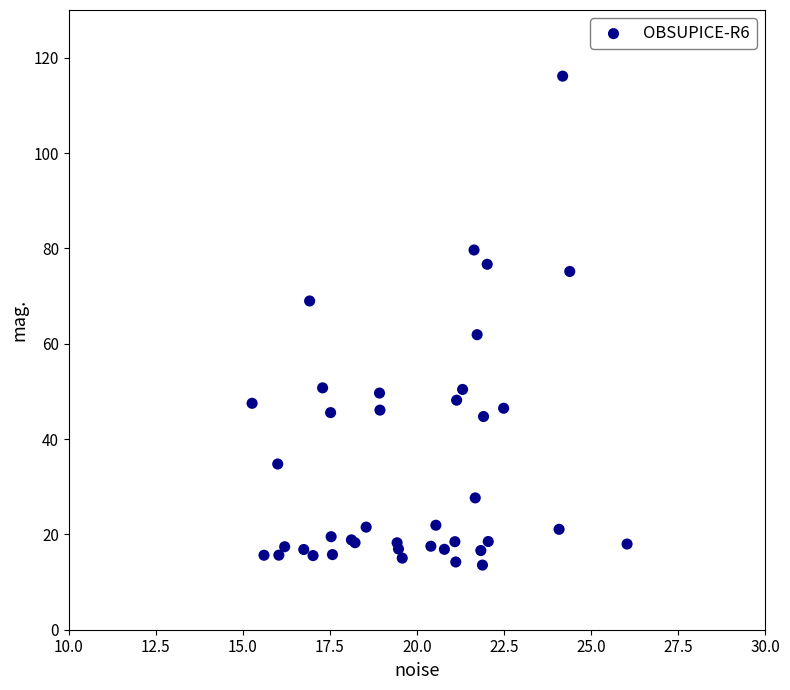

What Y value in the scatter plot is closest to 64?

61.9